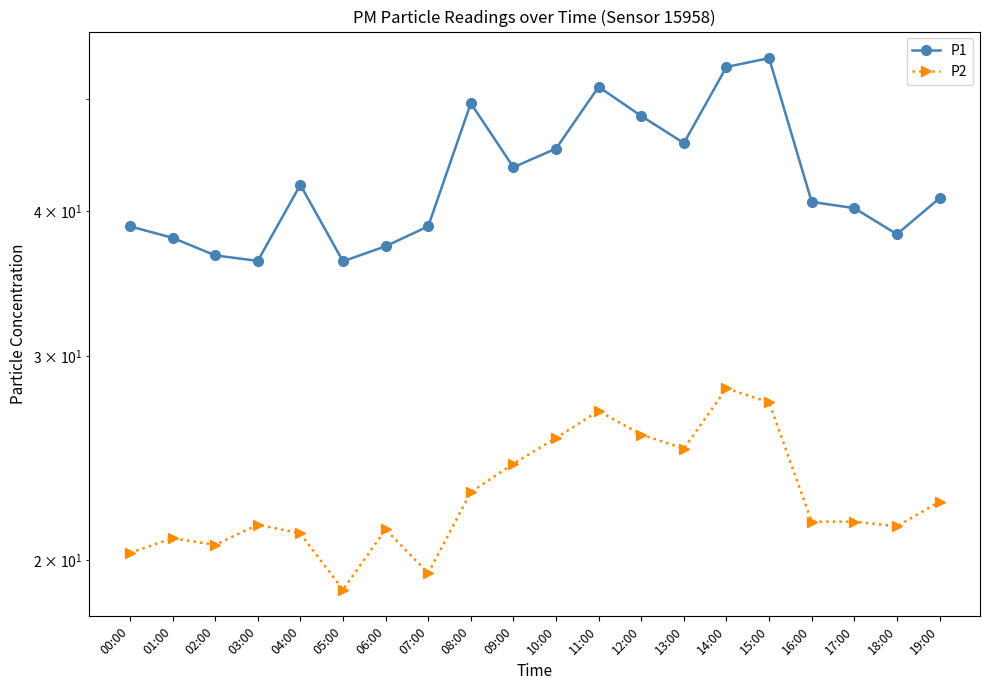

Reading left to right, transcribe all the data shown in this chart.

P1: 00:00=38.8	01:00=37.9	02:00=36.6	03:00=36.2	04:00=42.1	05:00=36.2	06:00=37.3	07:00=38.8	08:00=49.5	09:00=43.6	10:00=45.3	11:00=51.2	12:00=48.3	13:00=45.8	14:00=53.2	15:00=54.2	16:00=40.7	17:00=40.2	18:00=38.2	19:00=41.0
P2: 00:00=20.3	01:00=20.9	02:00=20.6	03:00=21.5	04:00=21.1	05:00=18.9	06:00=21.3	07:00=19.5	08:00=22.9	09:00=24.2	10:00=25.5	11:00=26.9	12:00=25.7	13:00=25.0	14:00=28.1	15:00=27.4	16:00=21.6	17:00=21.6	18:00=21.4	19:00=22.5